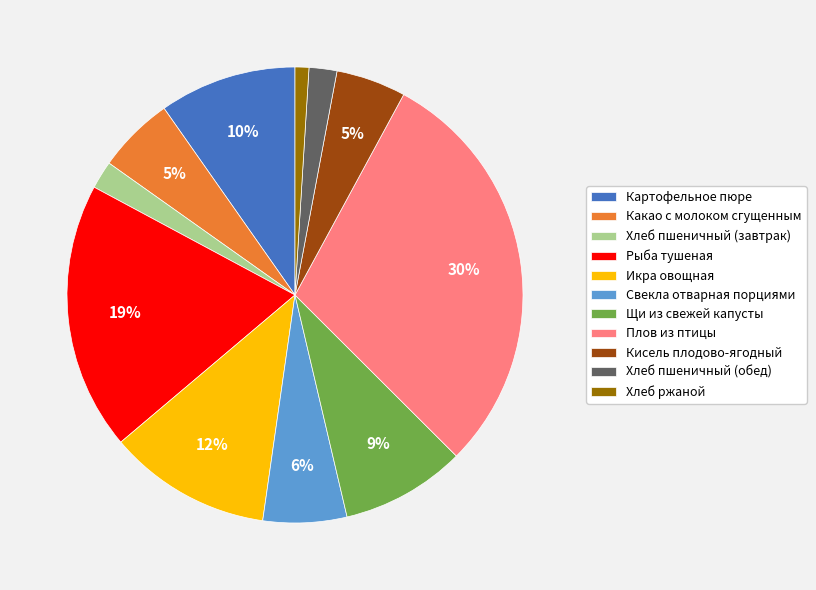

Is there a majority slice in this chart?

No